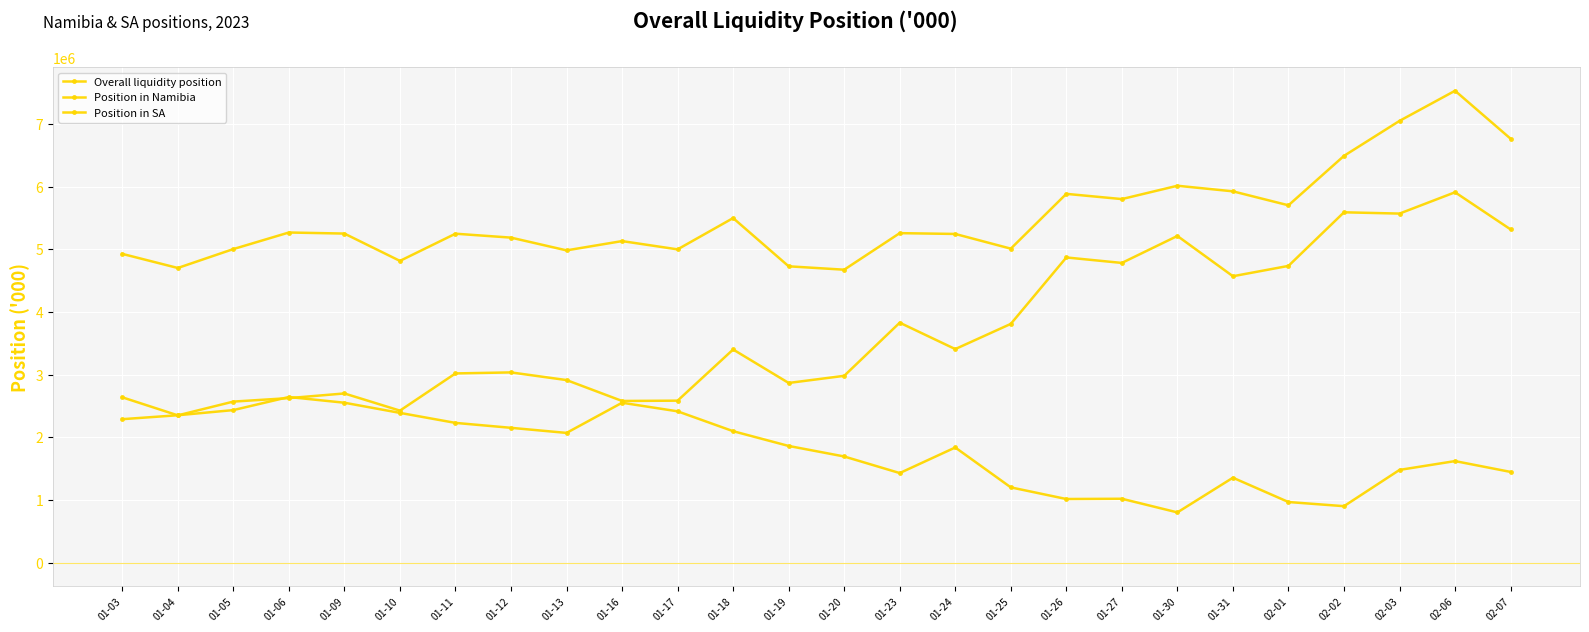

True or false: Position in Namibia has more than 0 points higher than both neighbors.

True